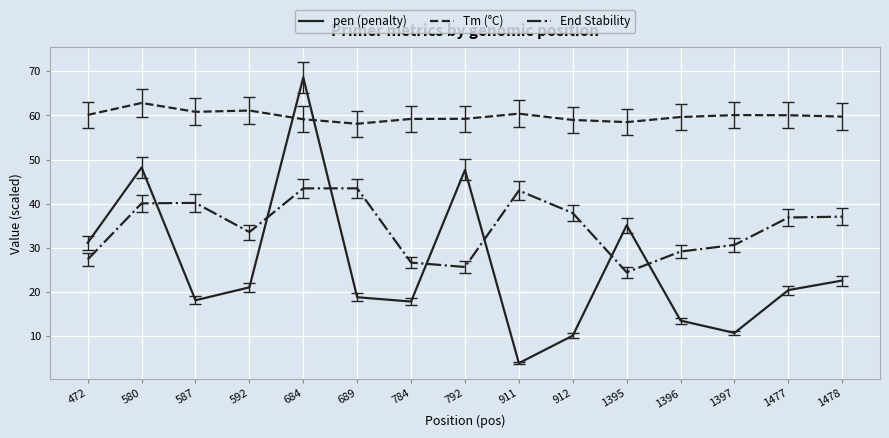

True or false: End Stability has a value of 43.0 at 911.

True